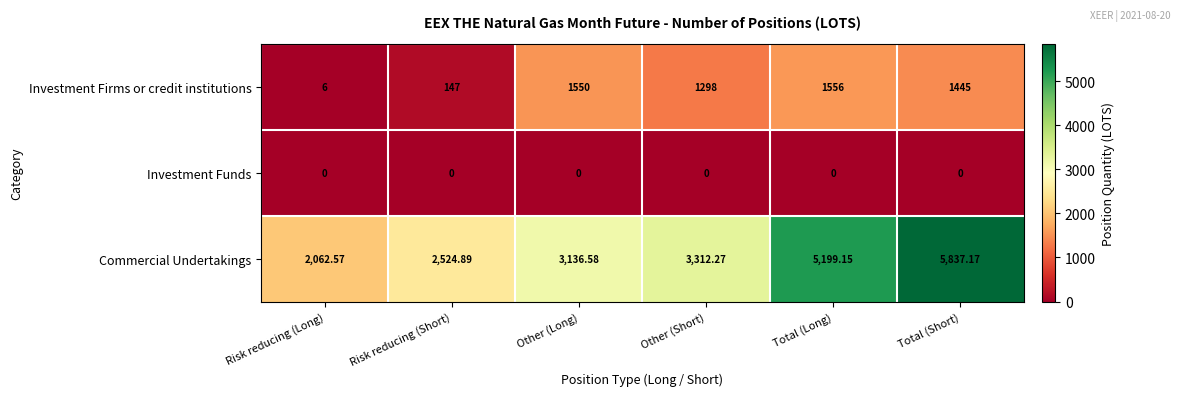

Which series has the largest total across all categories?

Commercial Undertakings